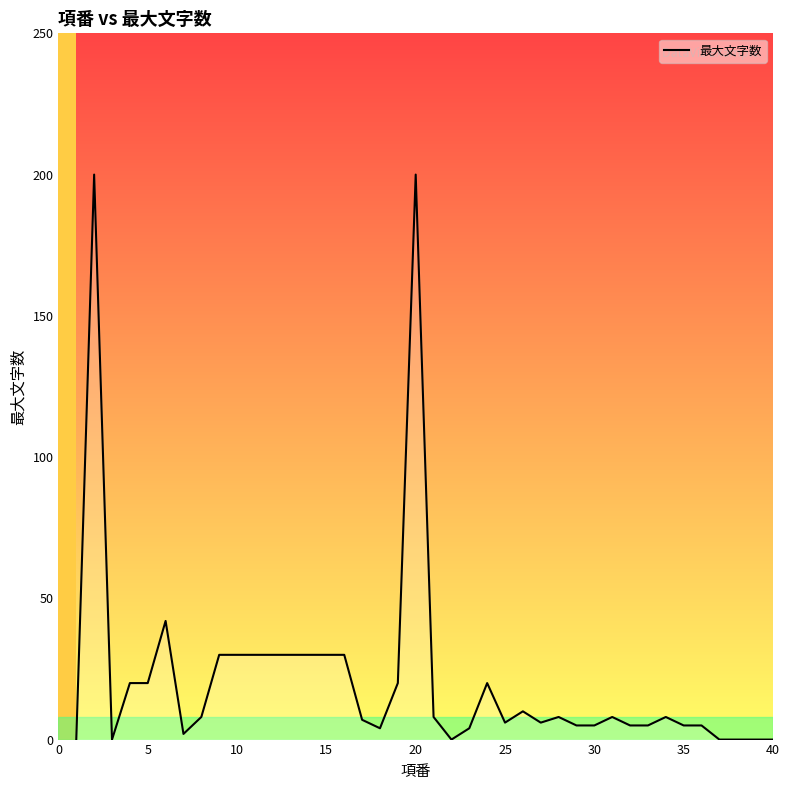

The value at 10 is 8. True or false?

False